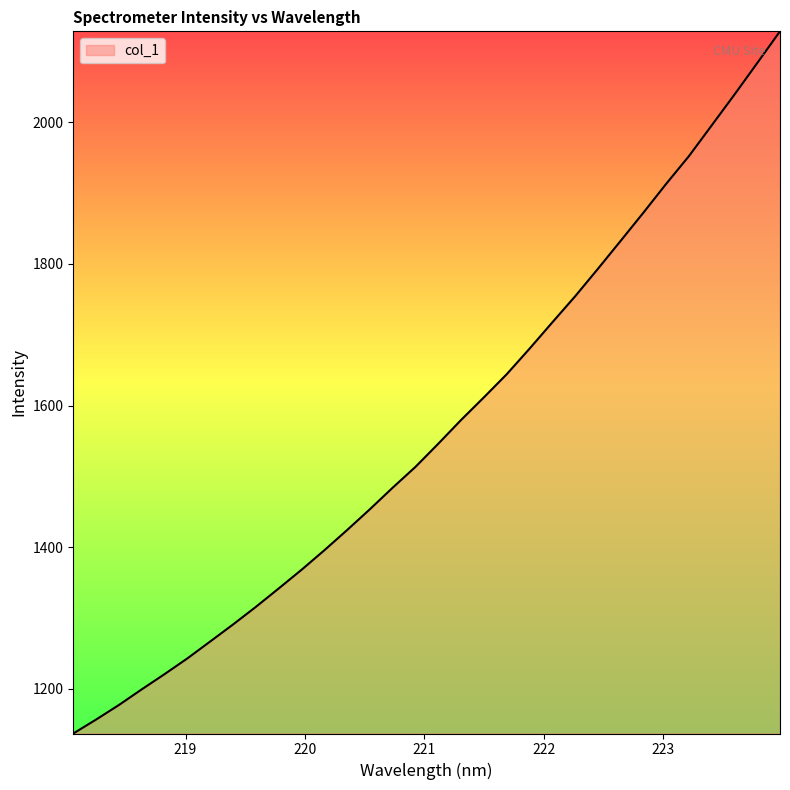

What is the difference between the maximum and minimum values?

990.9